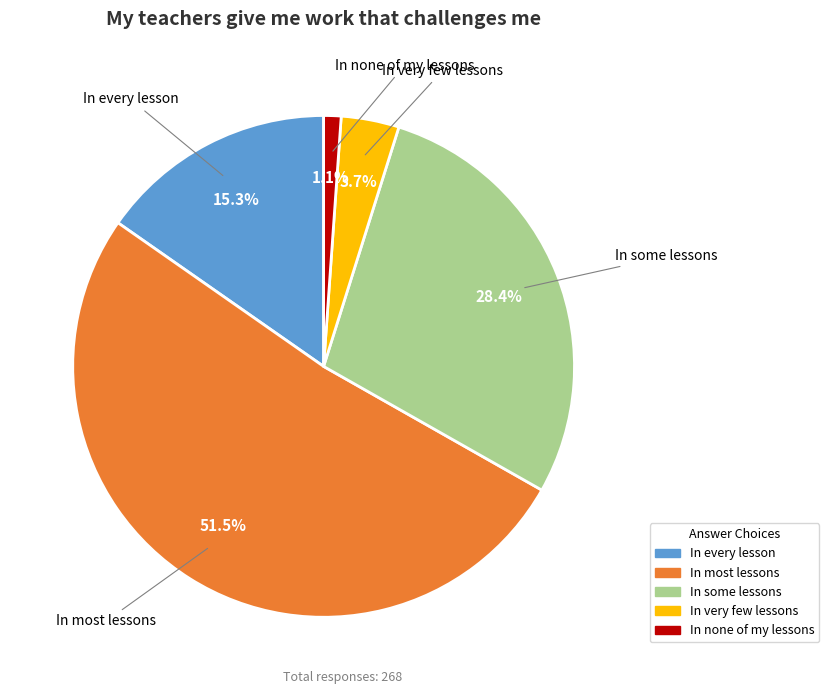

To the nearest percent, what portion does In very few lessons represent?

4%